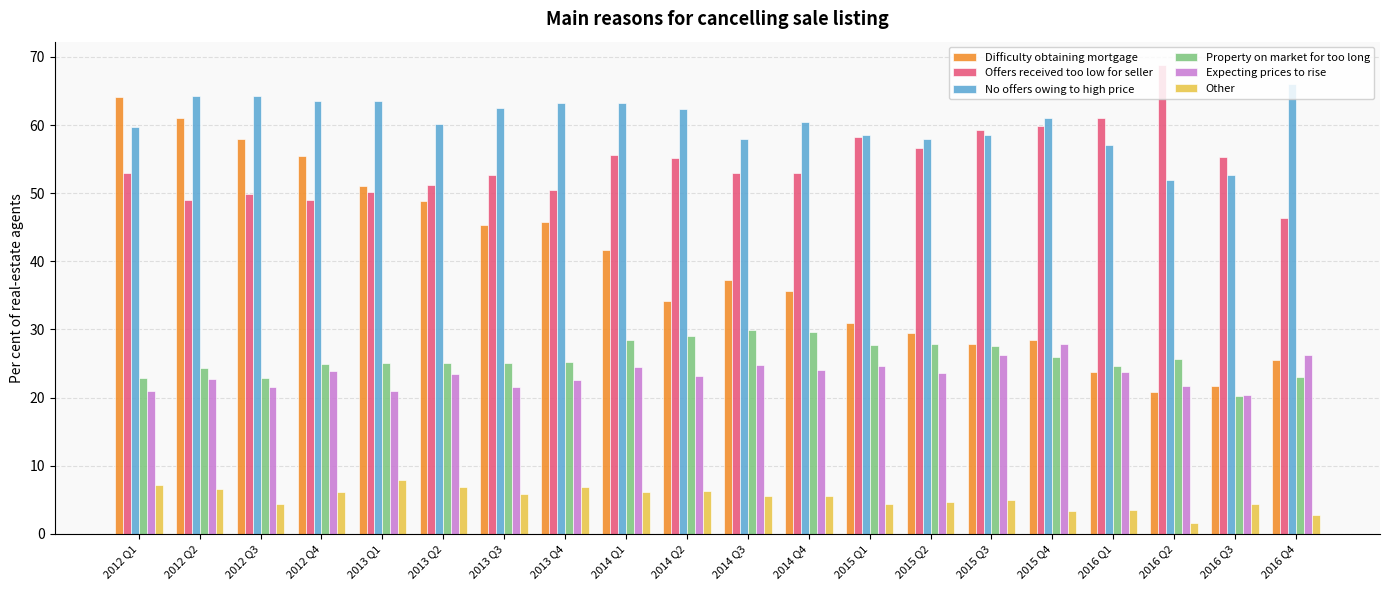

Are the bars grouped side by side (vs. stacked)?

Yes